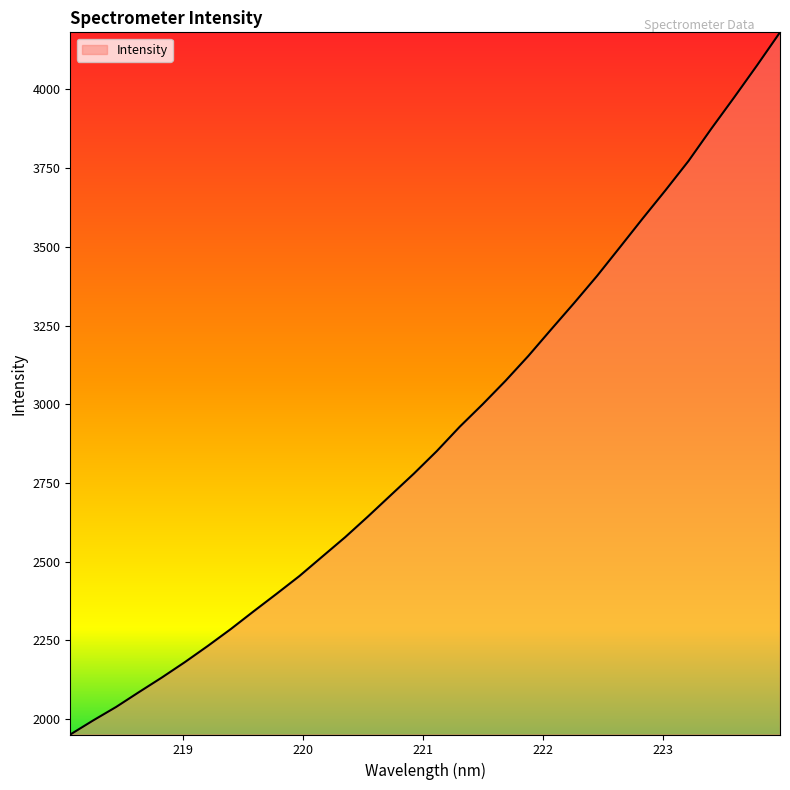

What is the smallest value displayed?

1950.6